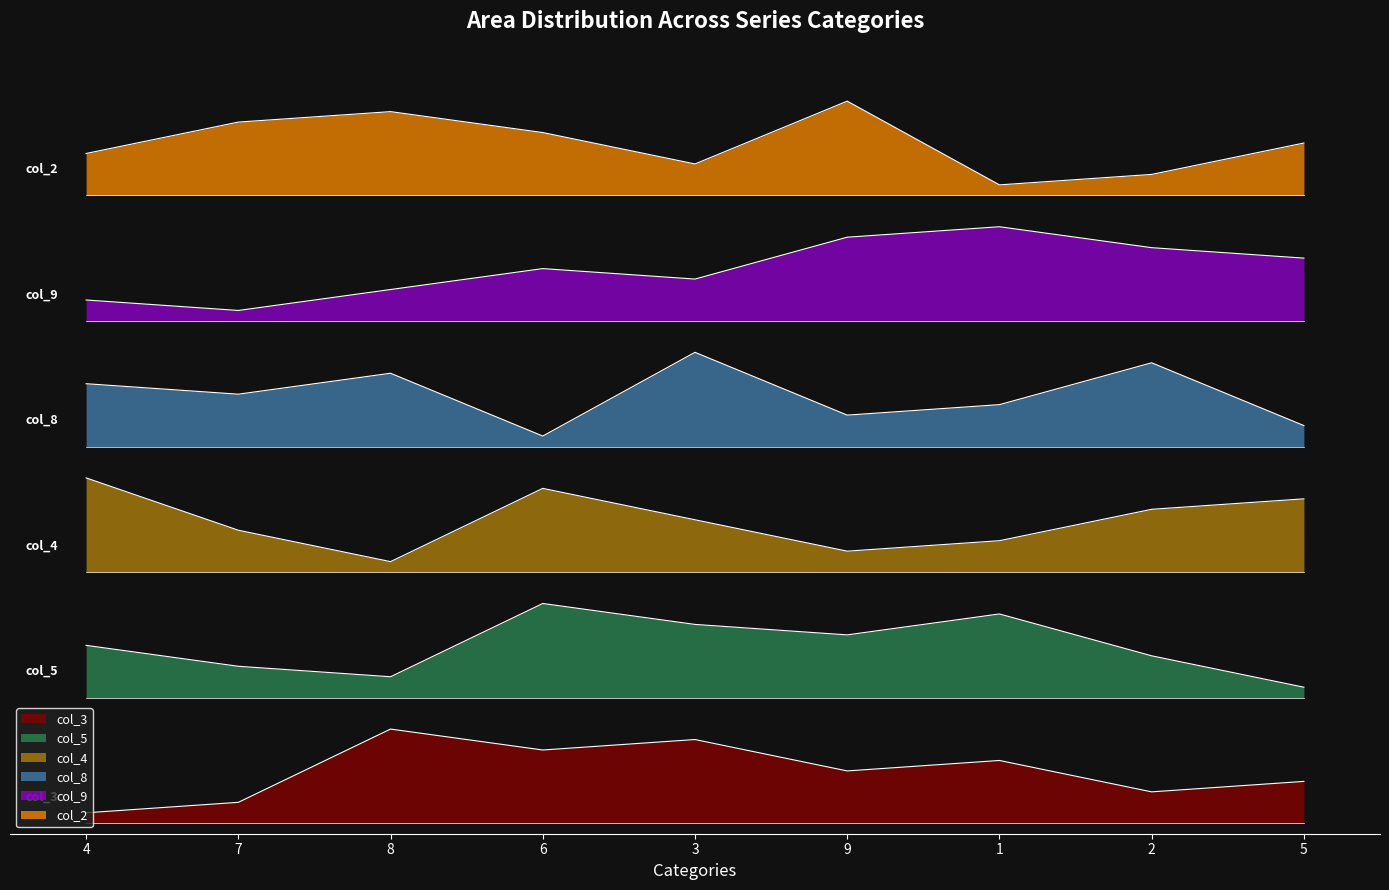

What are all the series names shown in the legend?

col_3, col_5, col_4, col_8, col_9, col_2